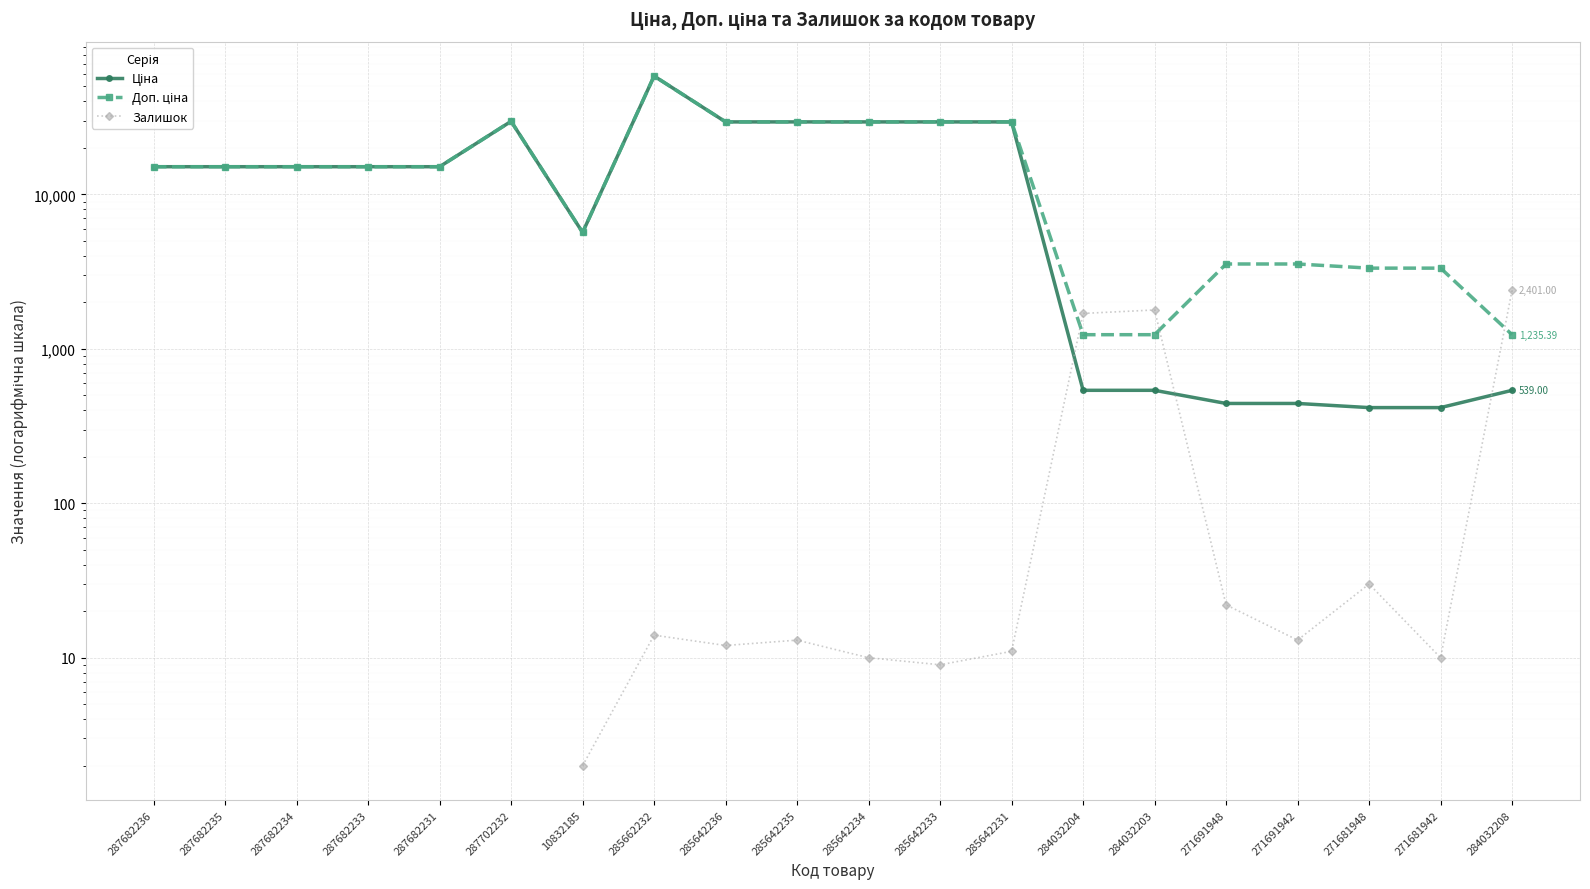

Which has a higher value, 287682231 or 10832185?

287682231